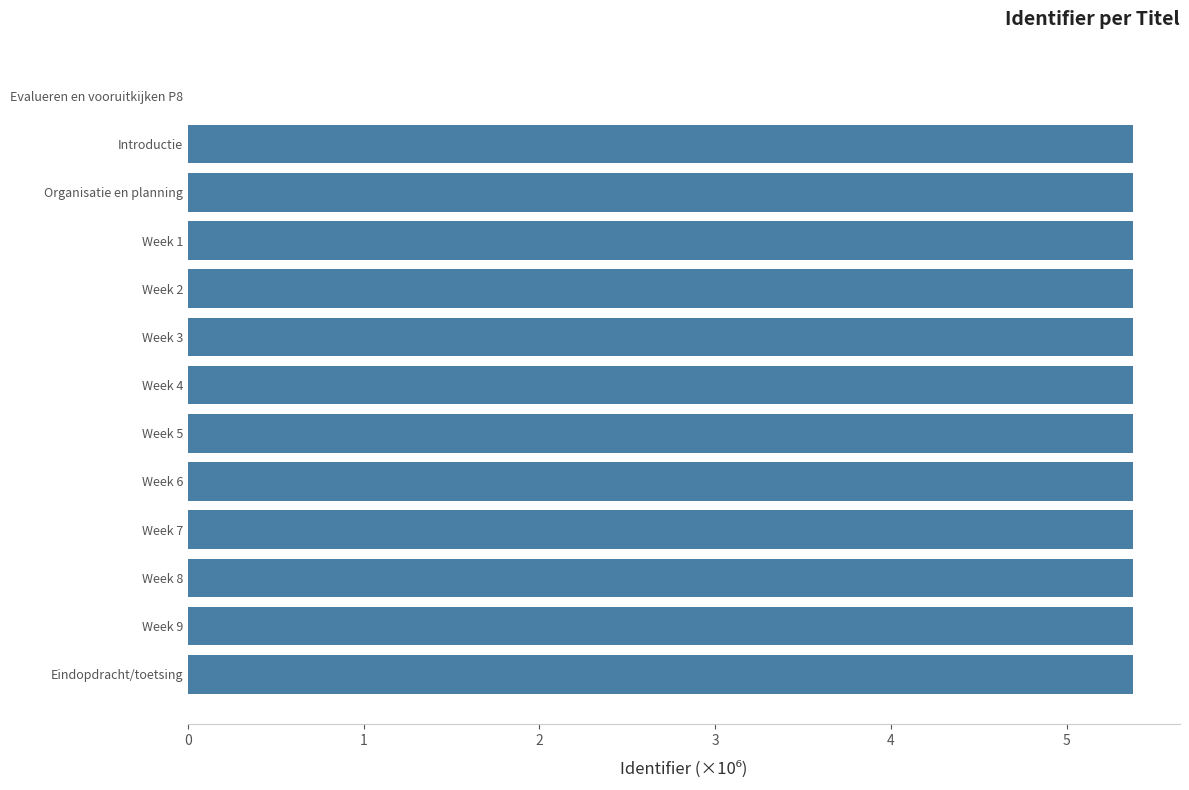

What is the ratio of the value at Week 2 to the value at Organisatie en planning?

1.0